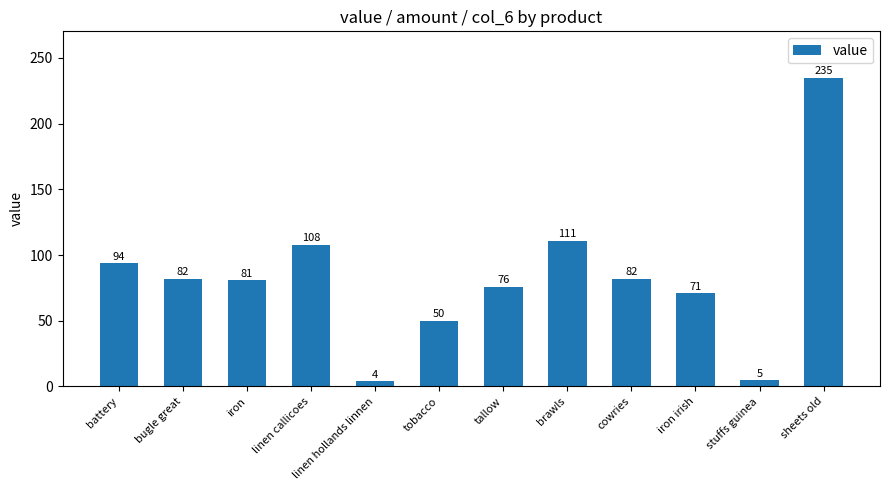

What is the difference between the second highest and second lowest values?

106